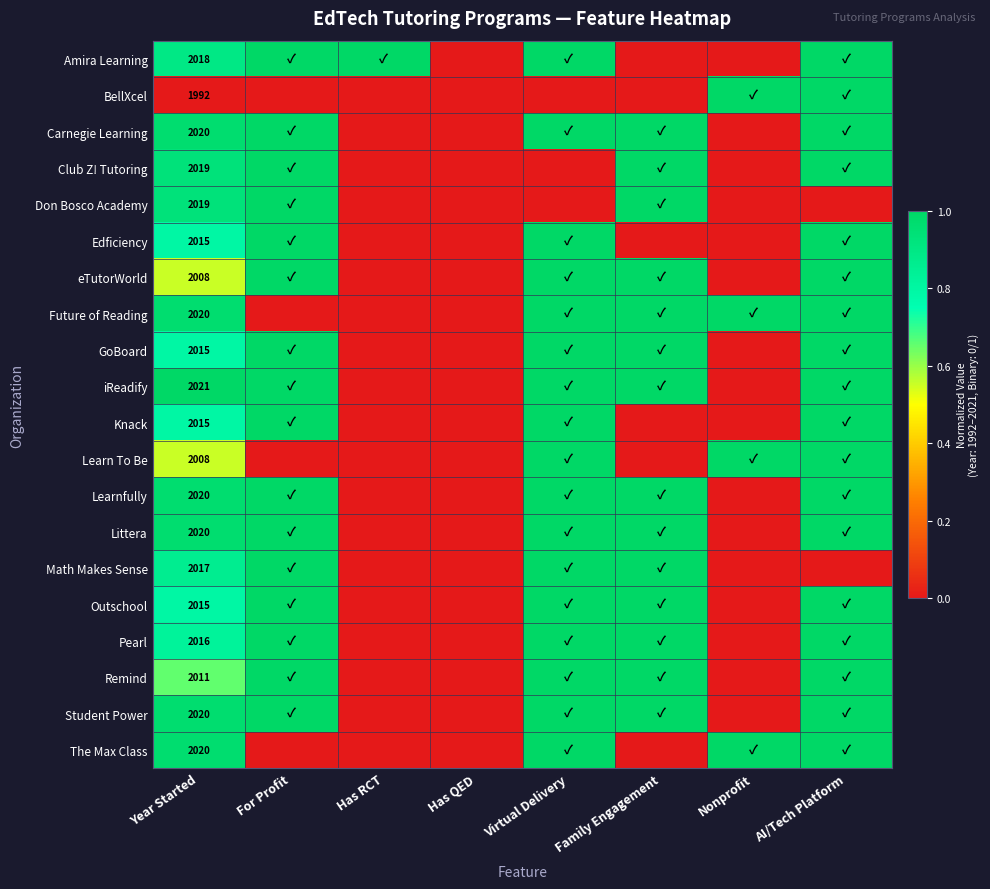

True or false: Club Z! Tutoring has a value of 0.0 at Nonprofit.

True